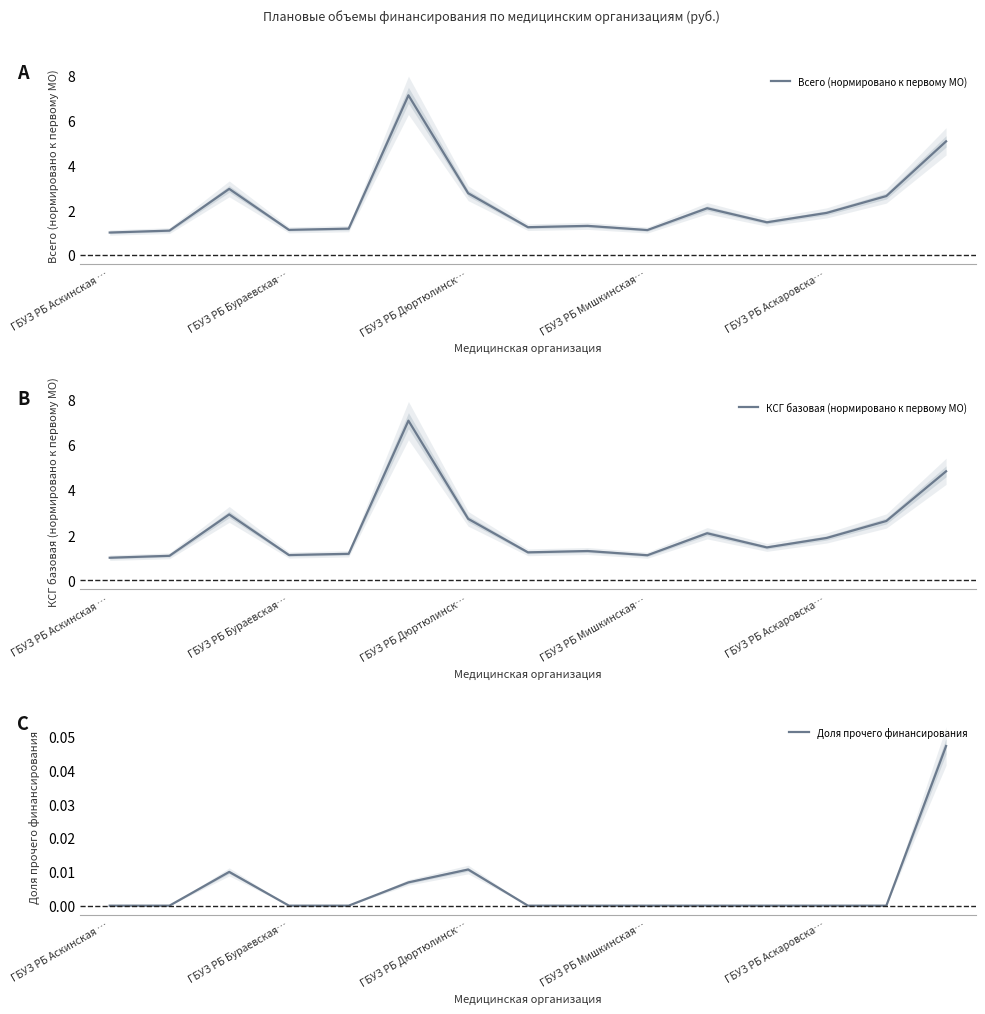

True or false: КСГ базовая (нормировано к первому МО) and Доля прочего финансирования intersect in this chart.

False